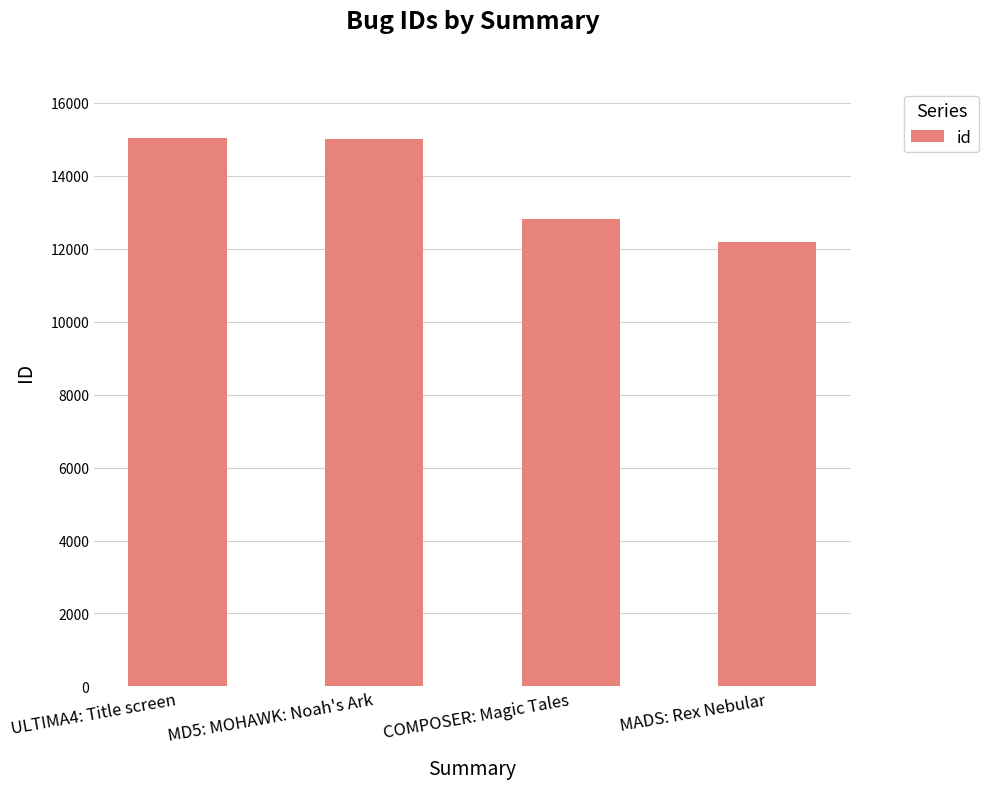

How many series are shown in this chart?

1